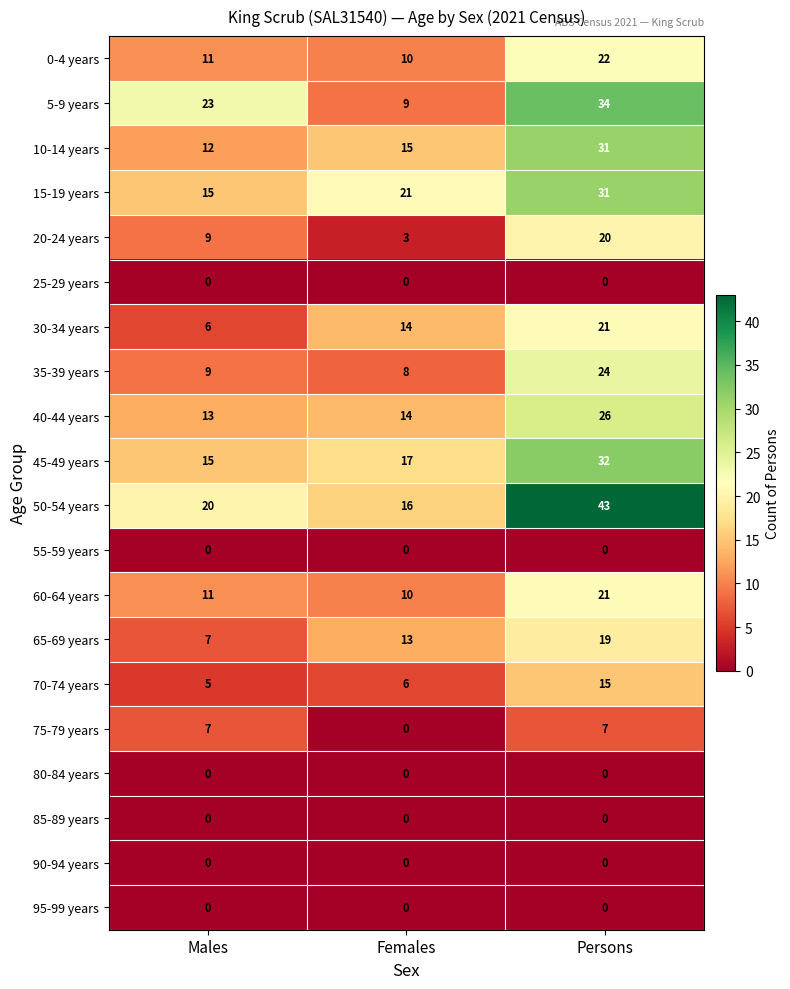

Which series has the widest spread of values?

50-54 years